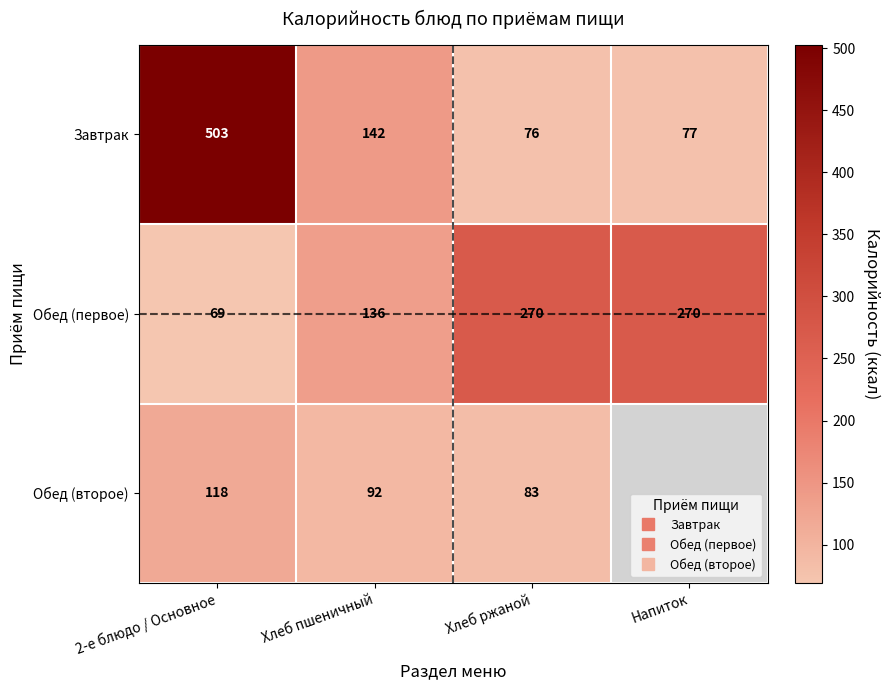

How many values in the Завтрак series exceed 142?

1